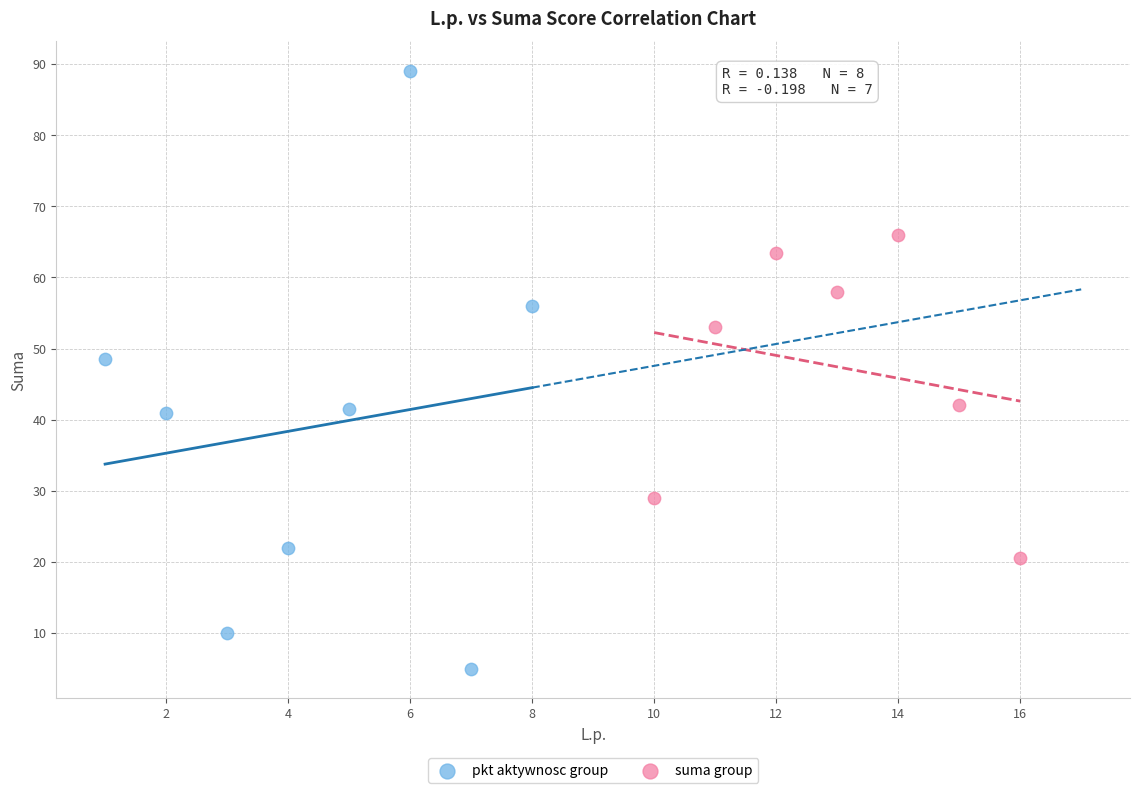

Which series reaches the minimum Y coordinate?

pkt aktywnosc group